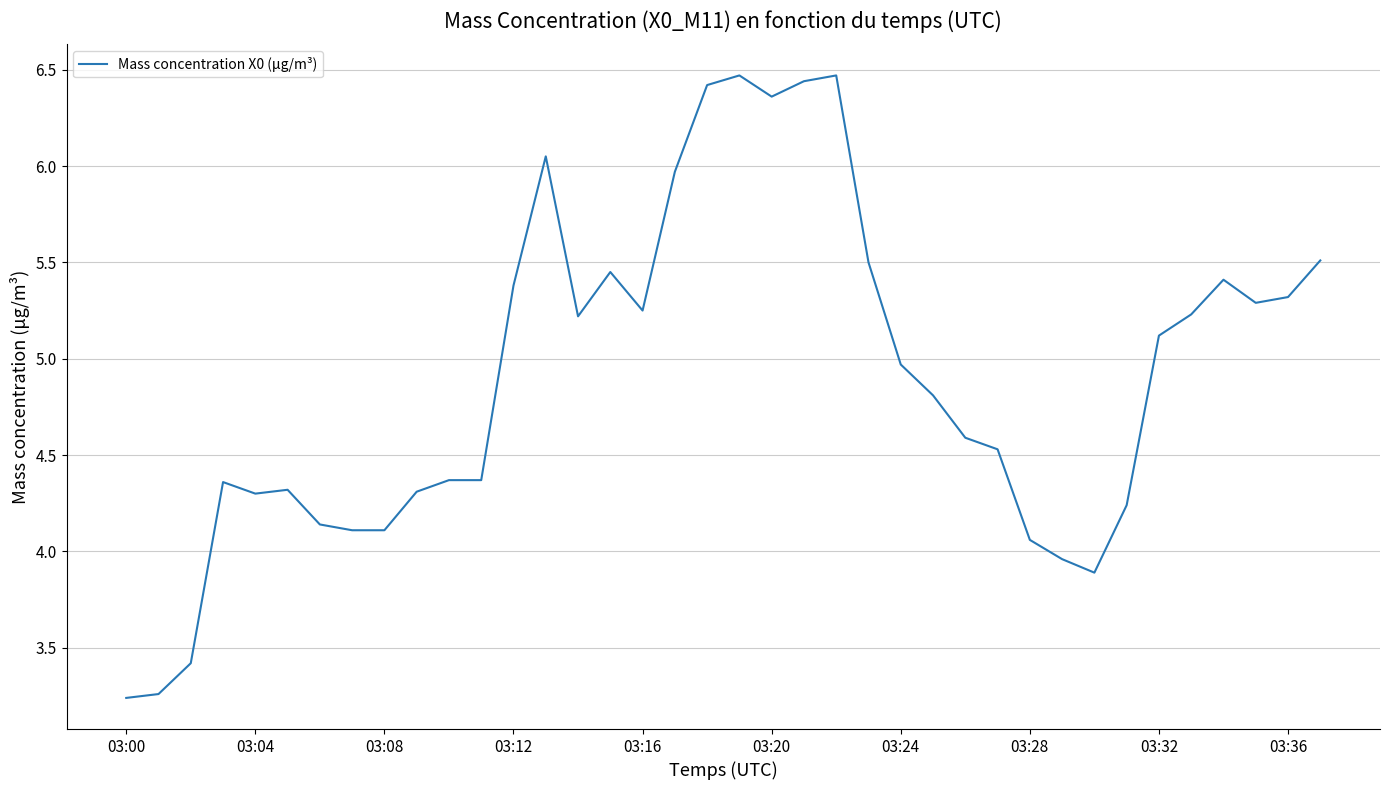

What is the greatest value displayed?

6.5